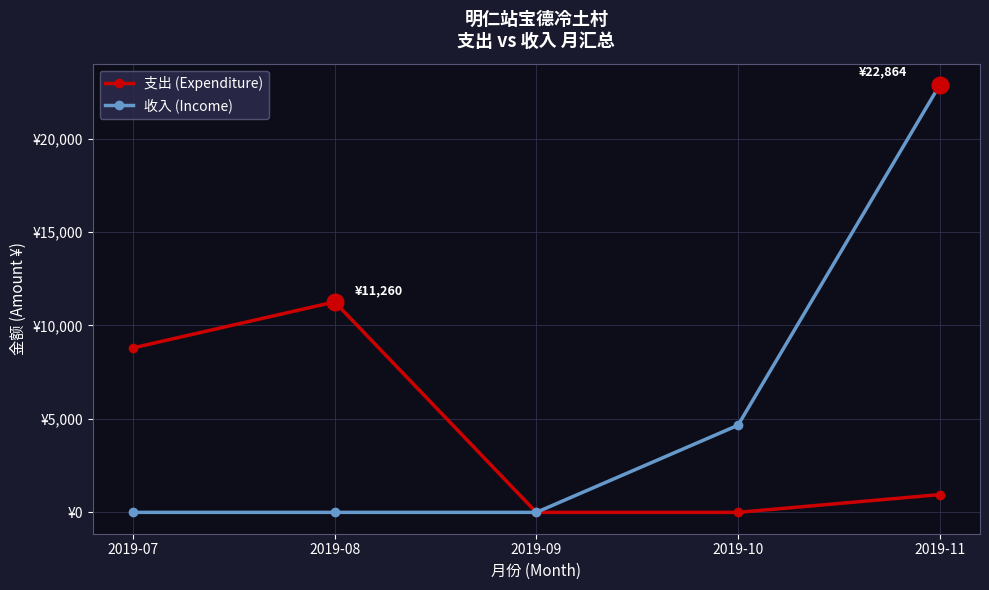

The value of 支出 (Expenditure) at 2019-08 is 4452. True or false?

False